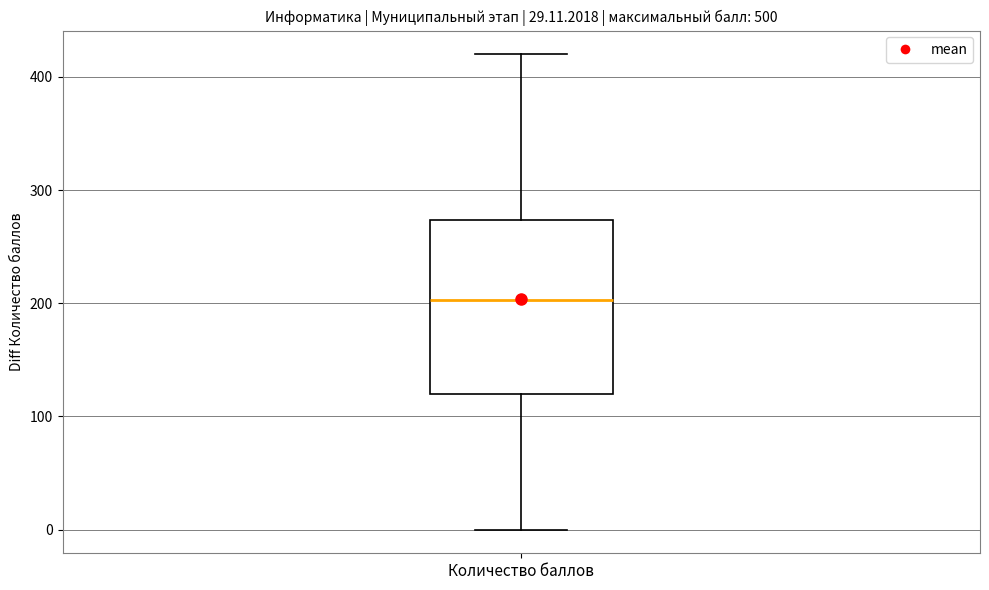

Read this box plot against the y-axis: the position of the median line, the range covered by the box, and the ends of both whiskers. The values are not printed on the chart, so give them approximately, as read against the axis.

median 200, box 120 to 270, whiskers 0 to 420